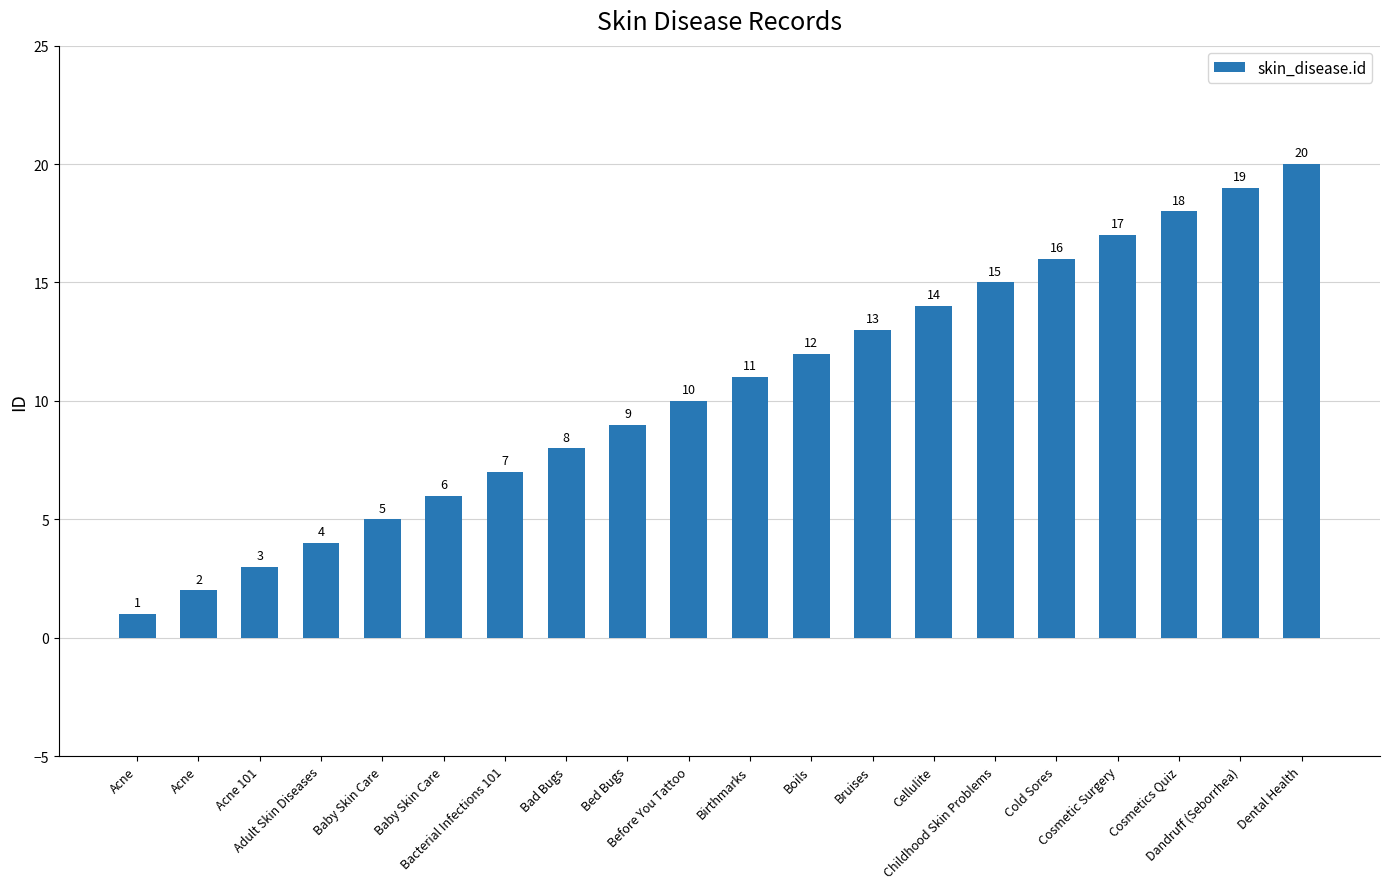

How many values are below 11?

10